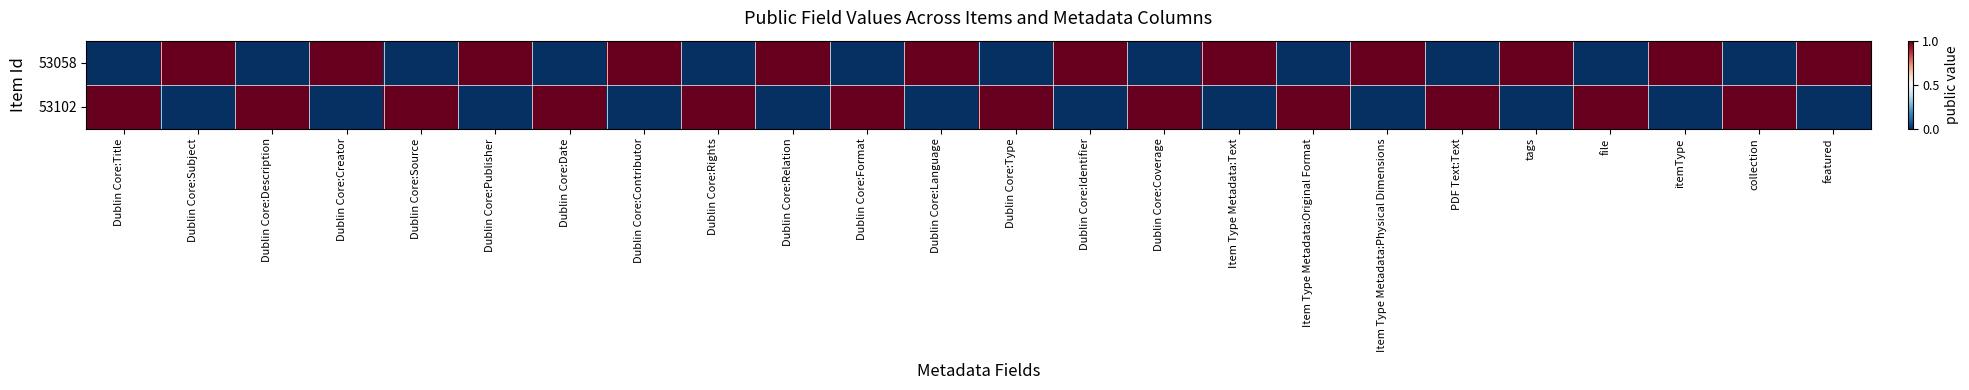

What is the total value across all series at Dublin Core:Format?

1